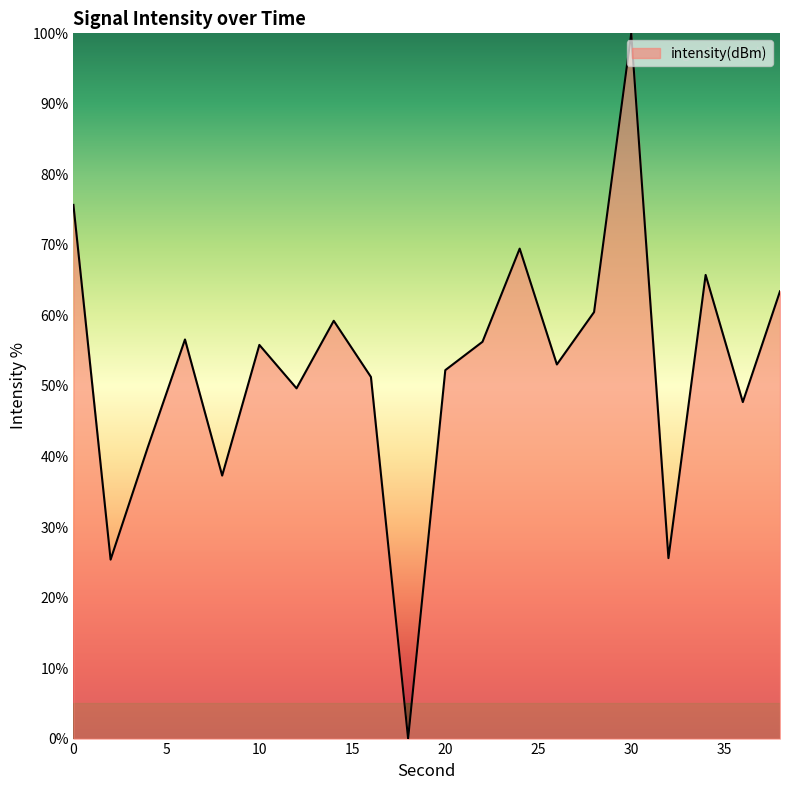

What is the maximum value shown in the chart?

100.0